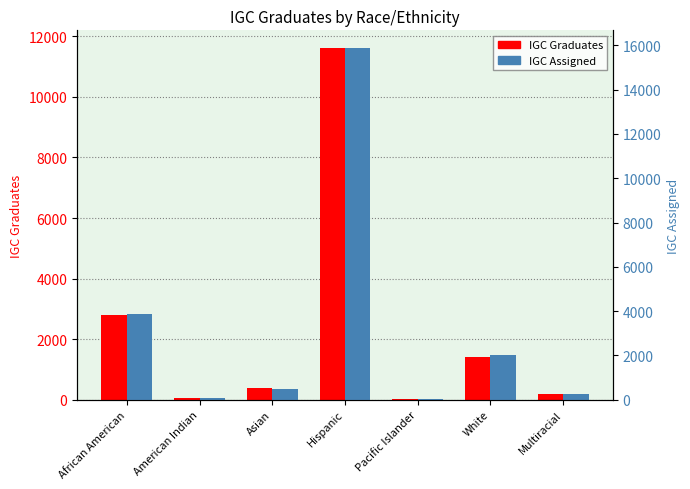

Does the chart contain stacked bars?

No